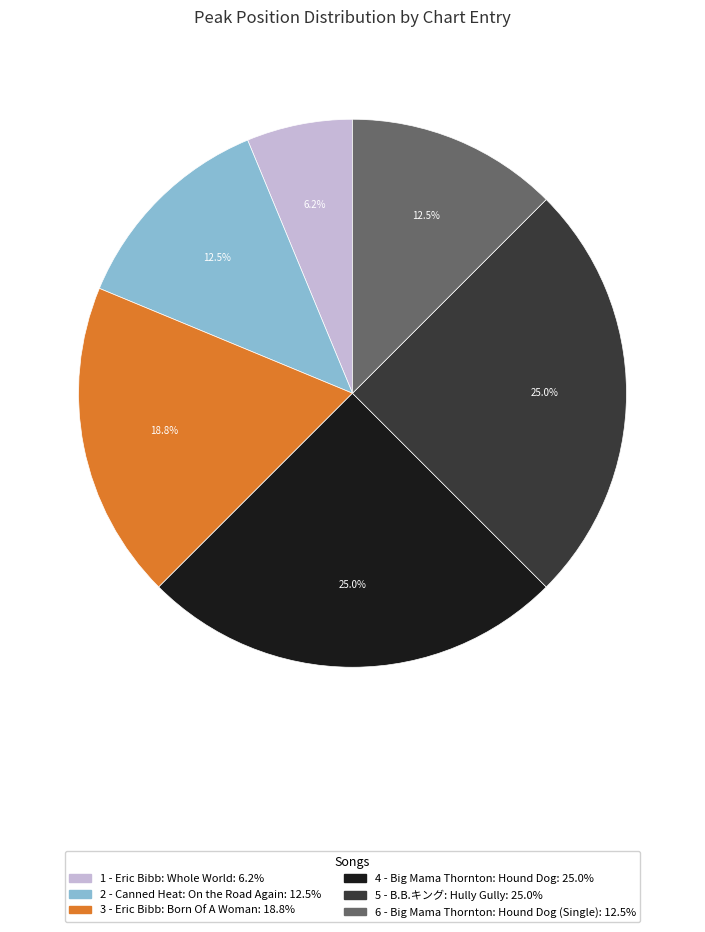

Count the number of slices in the pie.

6